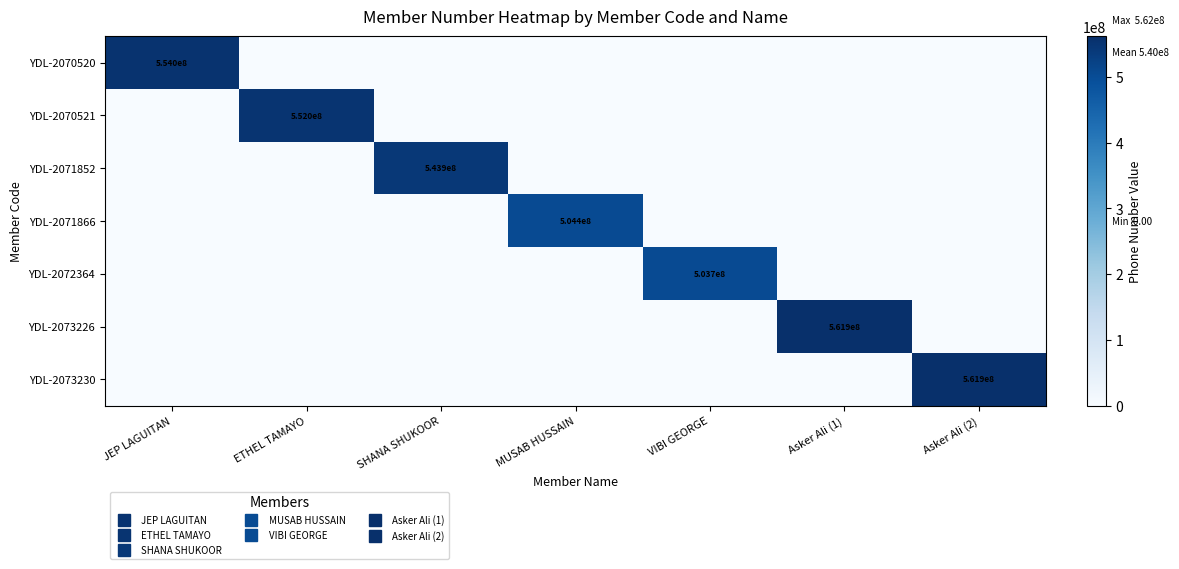

List the series in order of their peak value, highest first.

YDL-2073226, YDL-2073230, YDL-2070520, YDL-2070521, YDL-2071852, YDL-2071866, YDL-2072364